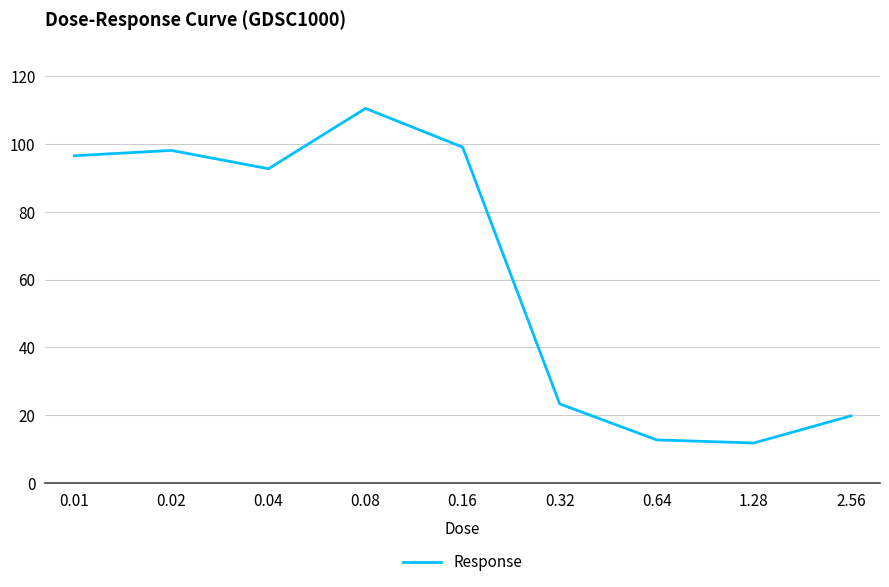

What position from the right is 0.32?

4